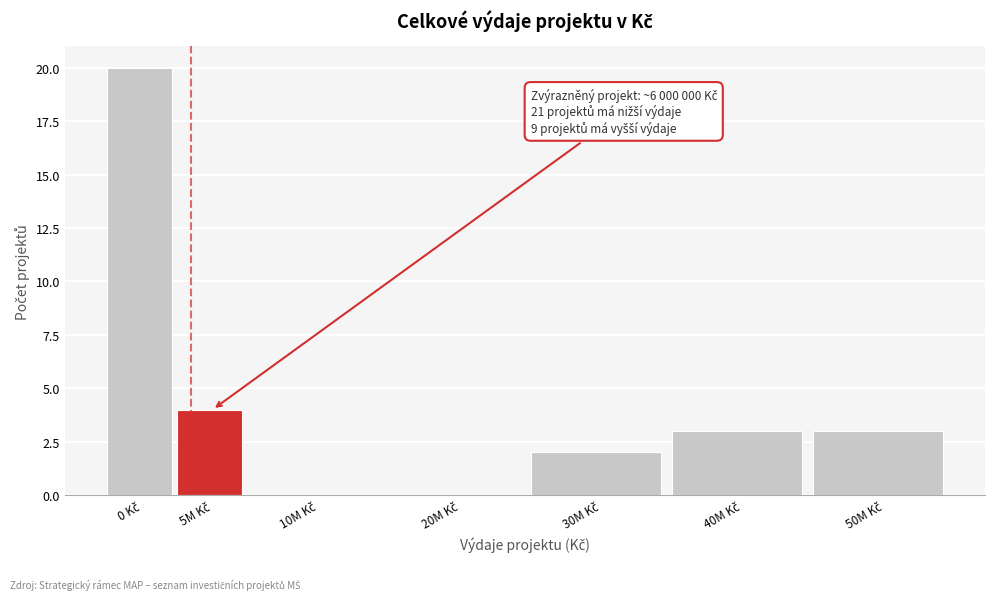

What is the sum of all values?

32